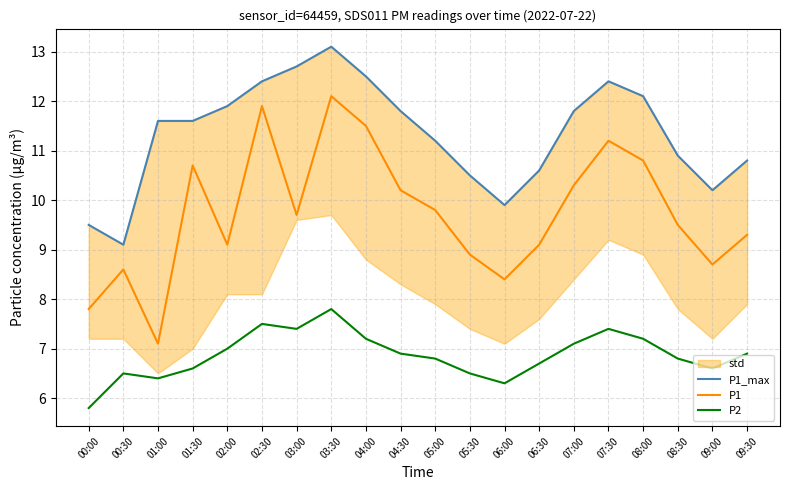

Rank the categories by P1 value from lowest to highest.

01:00, 00:00, 06:00, 00:30, 09:00, 05:30, 02:00, 06:30, 09:30, 08:30, 03:00, 05:00, 04:30, 07:00, 01:30, 08:00, 07:30, 04:00, 02:30, 03:30